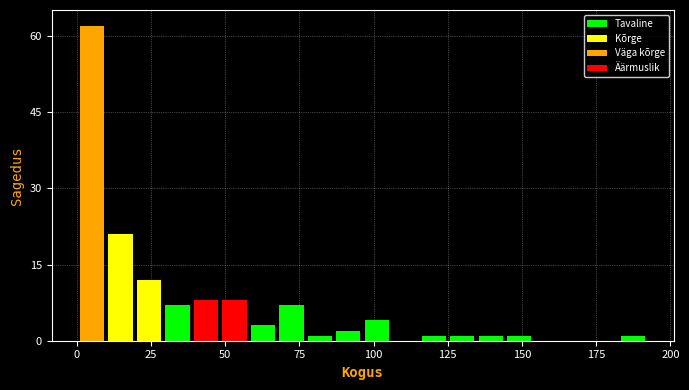

Read against the x-axis, roughly where is the centre of the tallest bar?

5